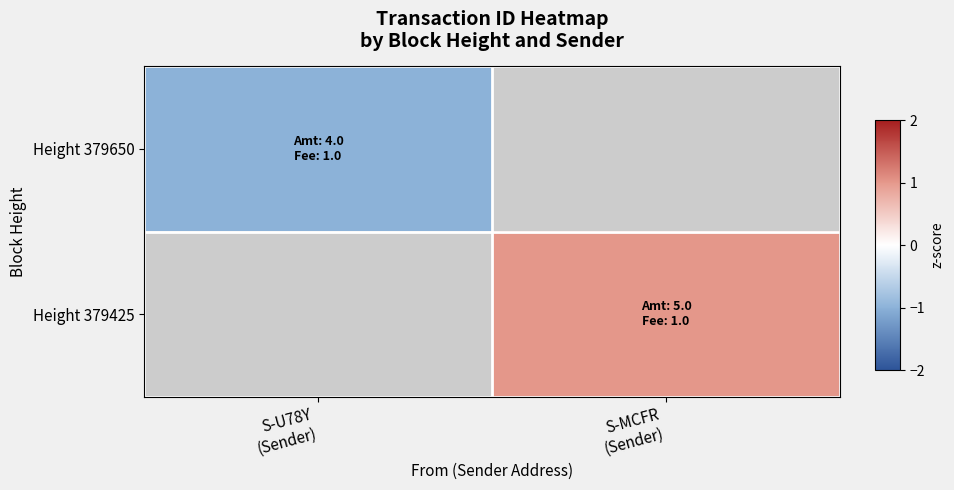

The value of Height 379650 at S-U78Y (Sender) is -1.0. True or false?

True